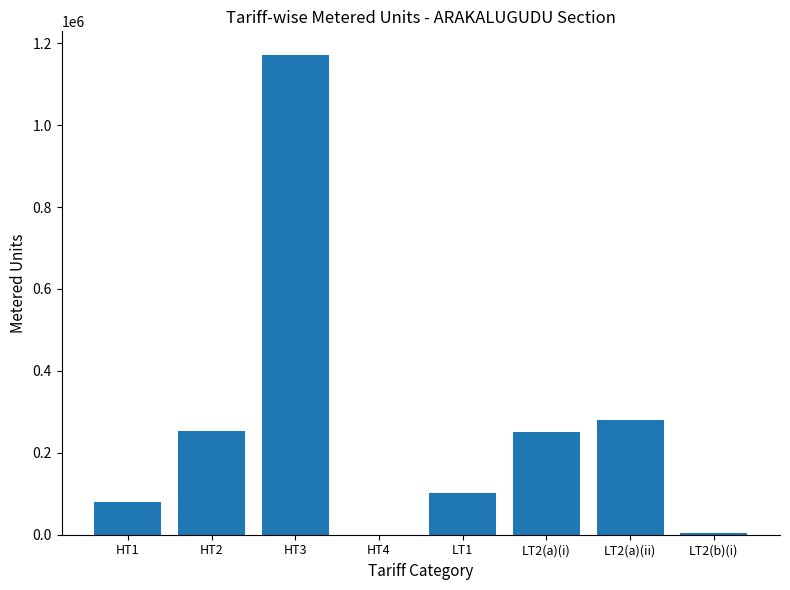

At which label is the value closest to 585212?

LT2(a)(ii)